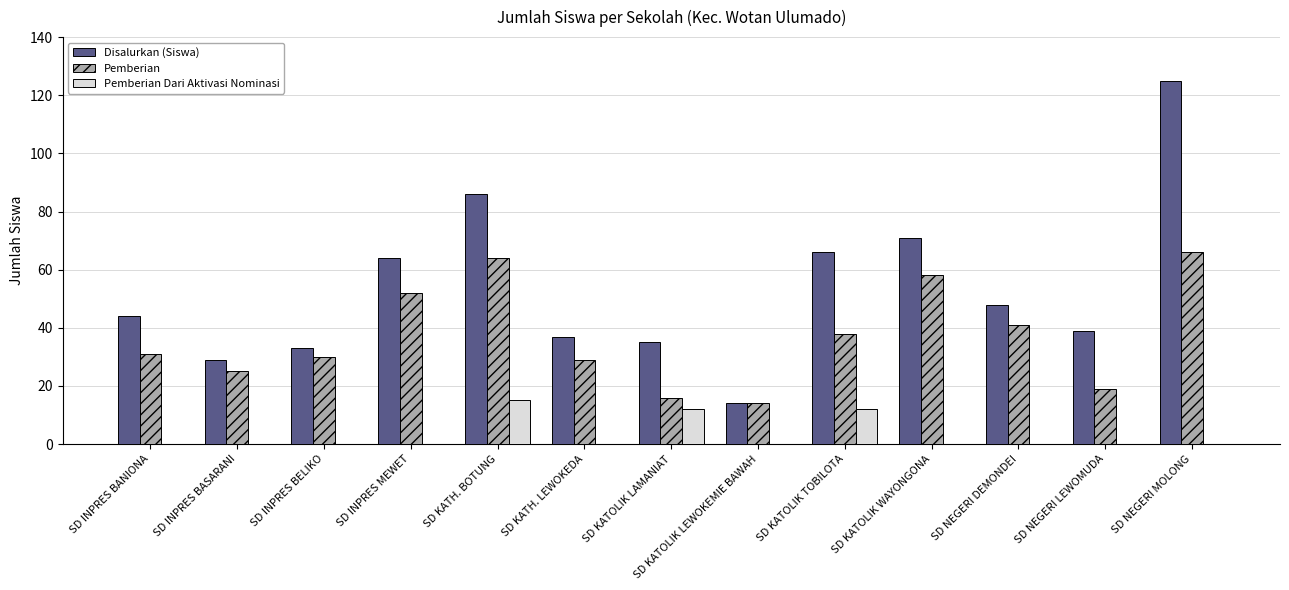

Which series changed the most between SD NEGERI DEMONDEI and SD NEGERI LEWOMUDA?

Pemberian